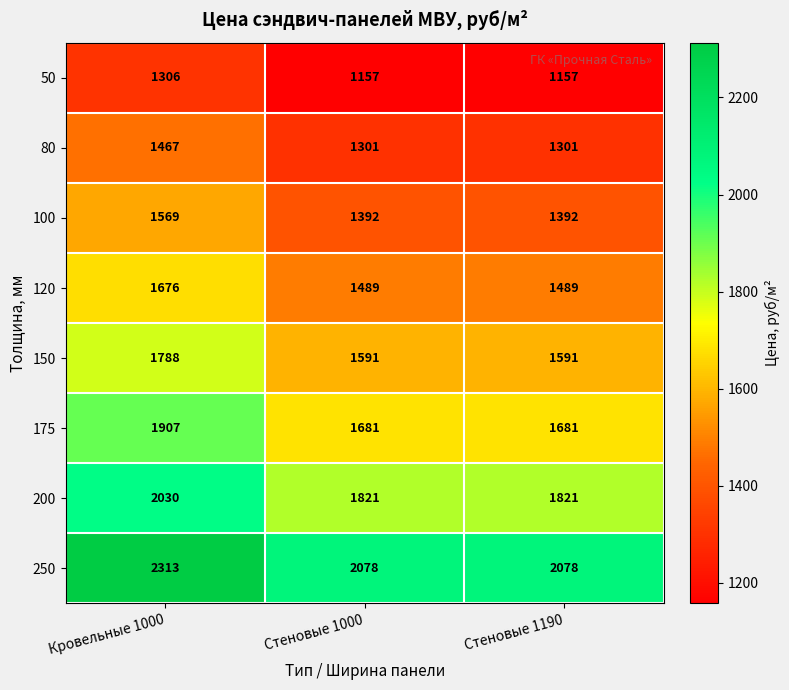

Count the number of categories in the chart.

3